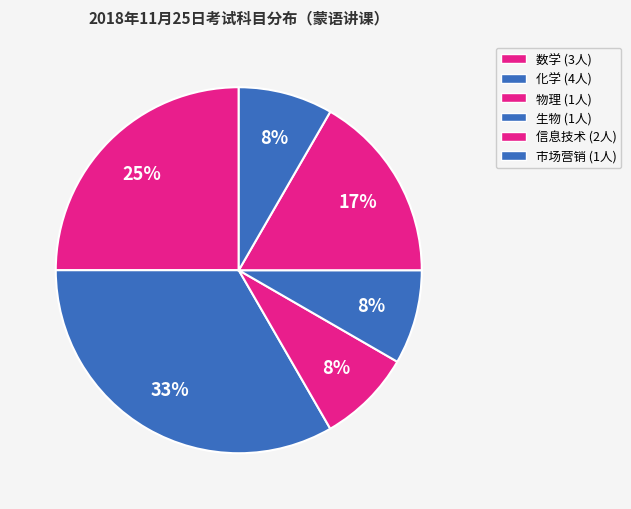

To the nearest percent, what is the difference between the 物理 and 信息技术 slice percentages?

8%